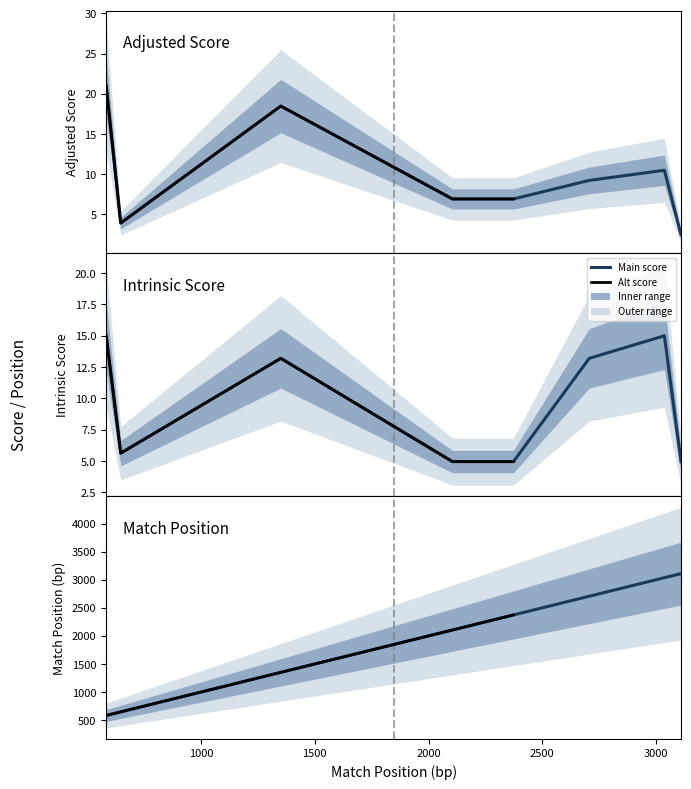

What is the value of the Intrinsic Score point at the 4th from the left?

5.0